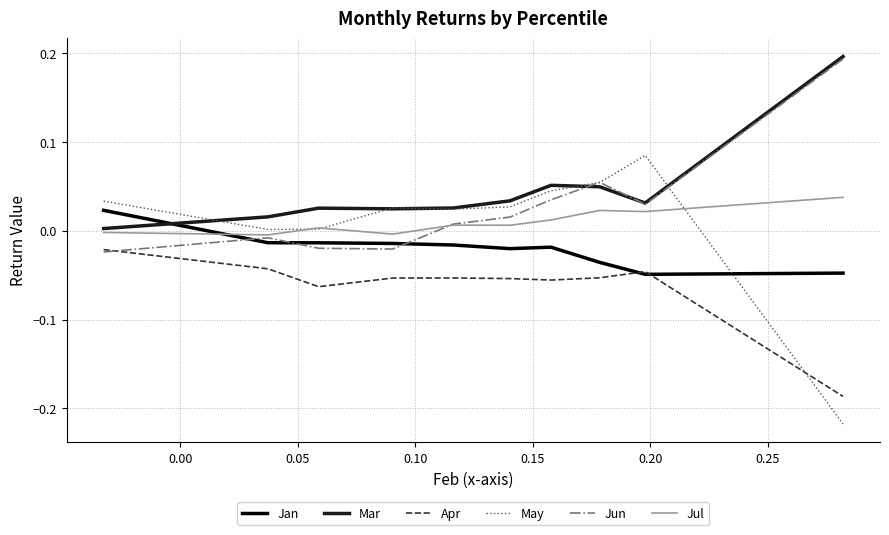

Which series has the widest spread of values?

May